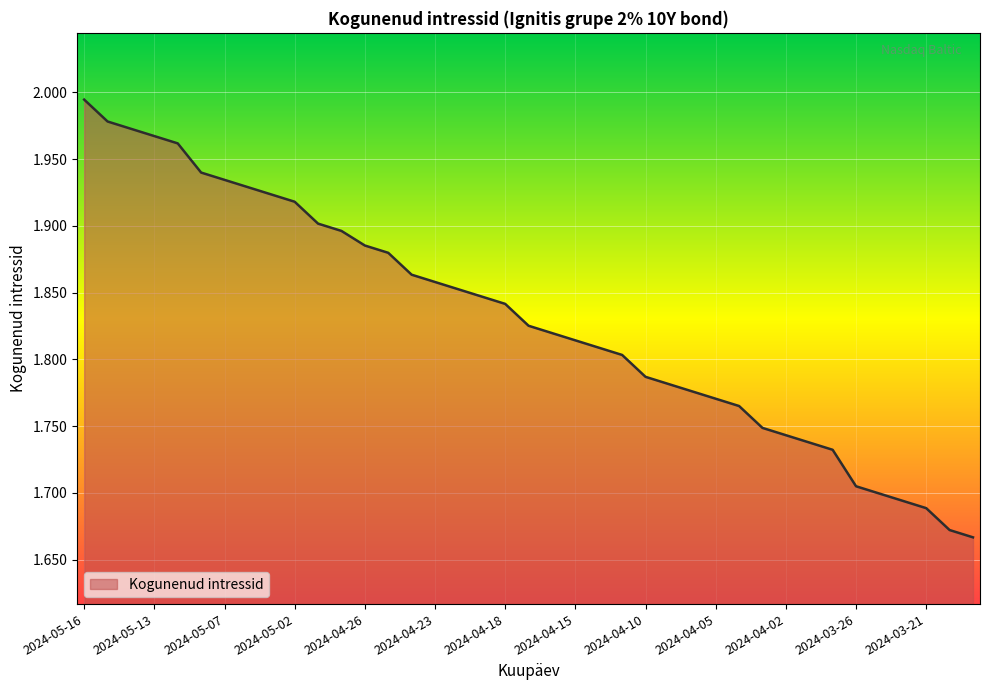

What is the difference between the maximum and minimum values?

0.3